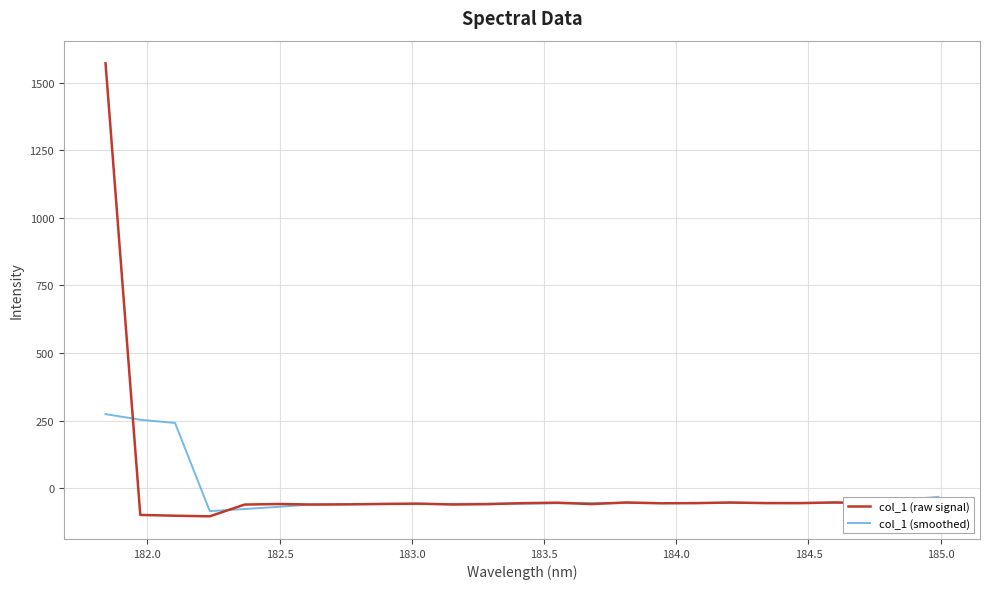

After their last crossing, which series has the higher values: col_1 (smoothed) or col_1 (raw signal)?

col_1 (smoothed)